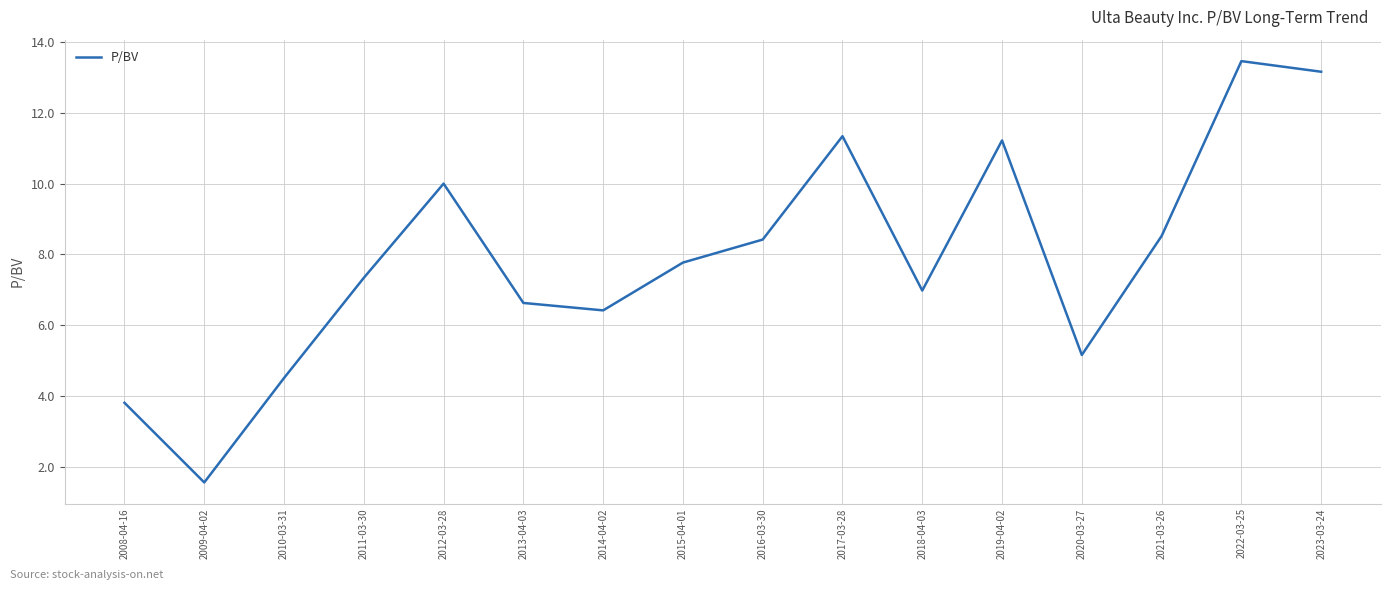

What value does the data have at 2008-04-16?

3.8